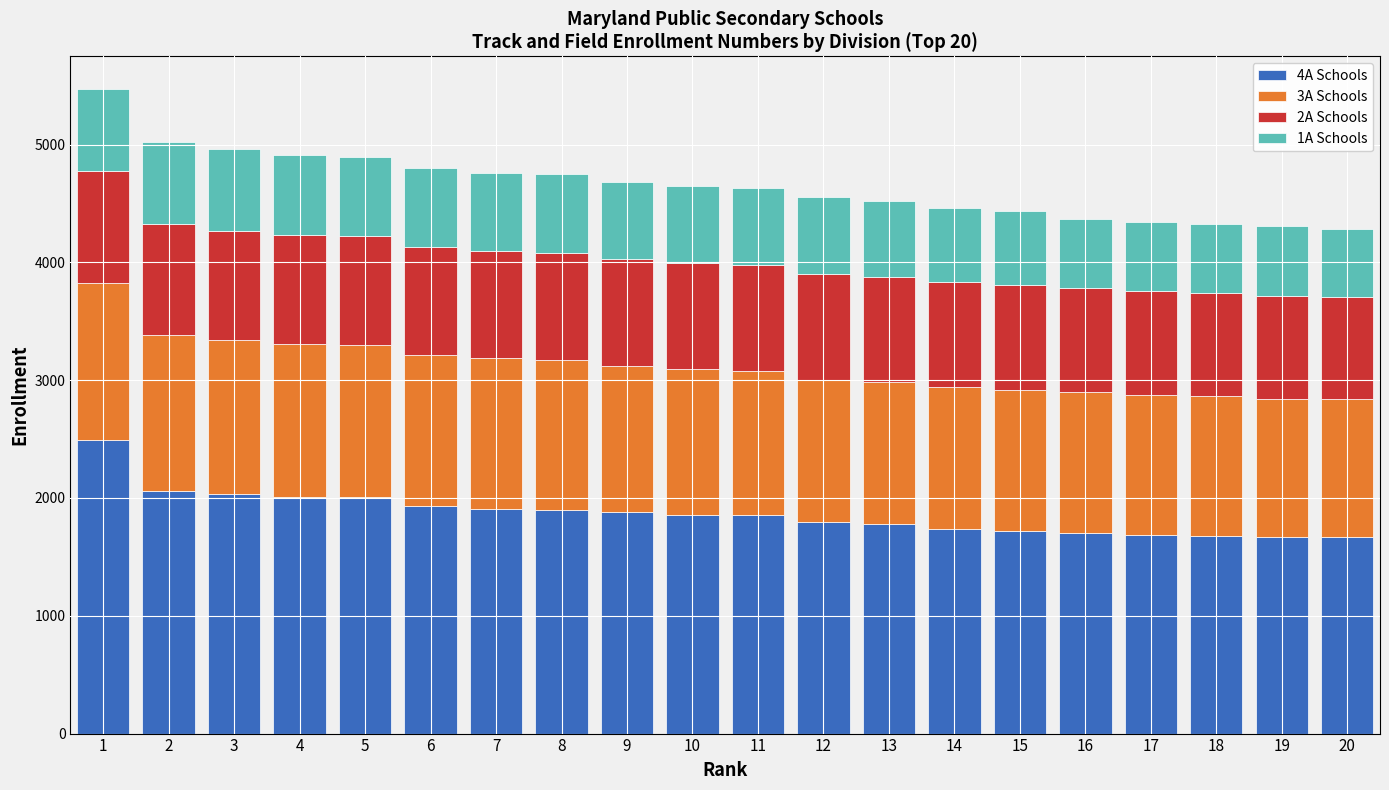

At which category is the sum across all series the highest?

1